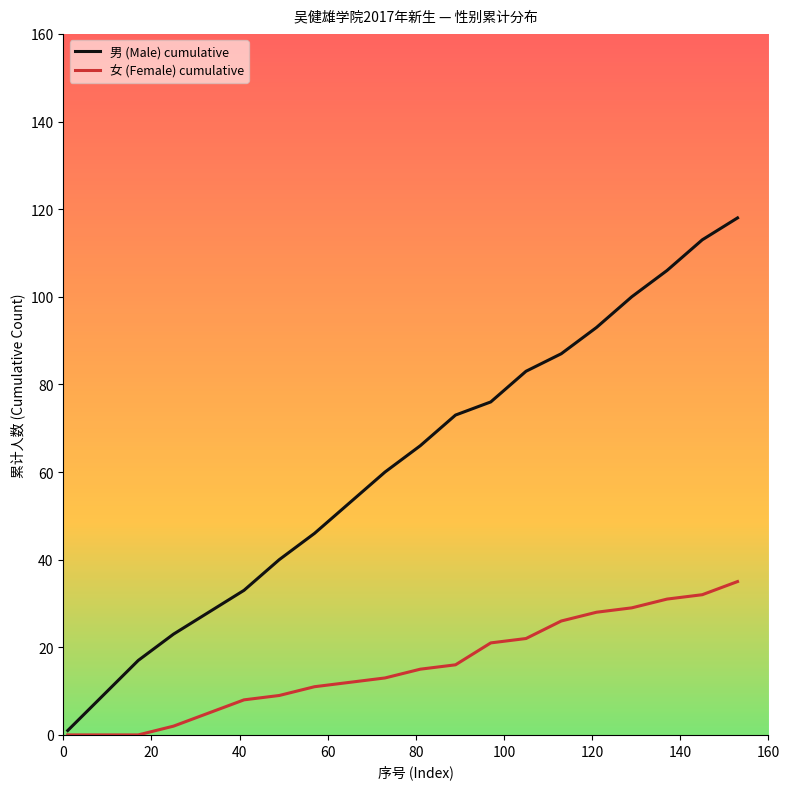

Rank the series by their average value, from lowest to highest.

女 (Female) cumulative, 男 (Male) cumulative